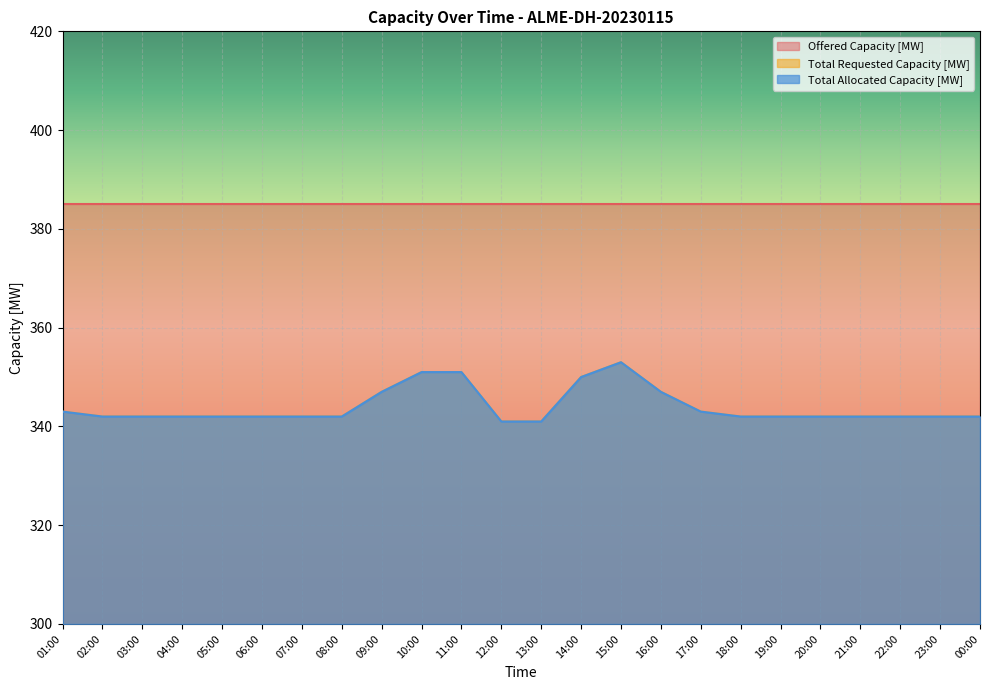

Between 04:00 and 12:00, which series saw the biggest shift?

Total Requested Capacity [MW]